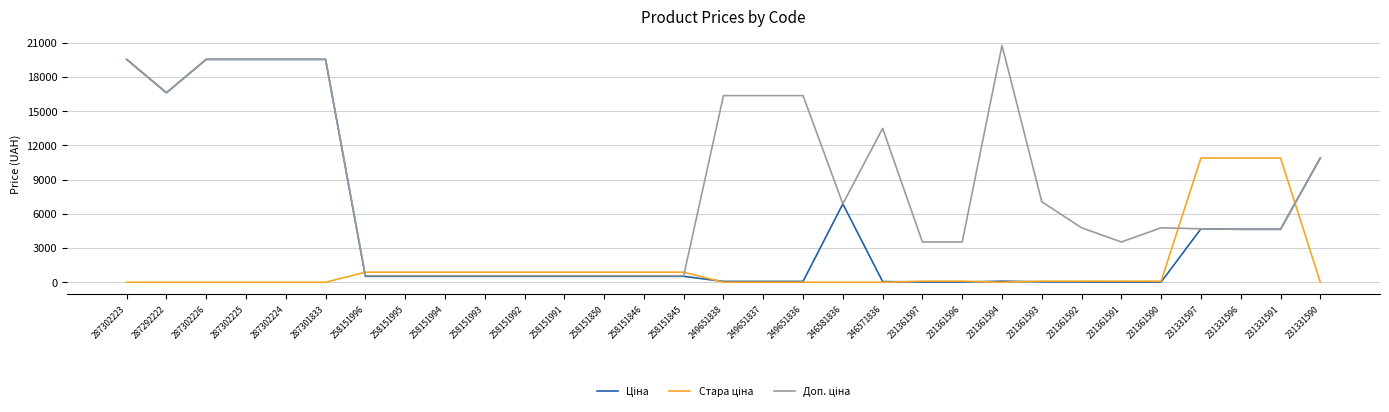

What is the difference between the highest and lowest values at 231331596?

6254.5